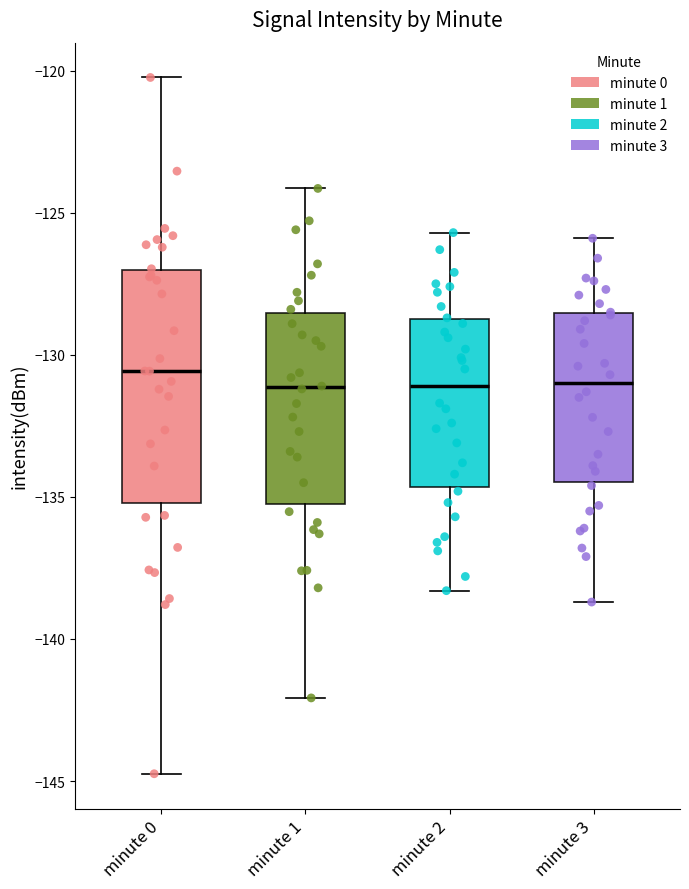

Reading left to right, read every box against the y-axis: the position of its median line, the range the box covers, and the ends of its whiskers. The values are not printed on the chart, so give them approximately, as read against the axis.

minute 0: median -130.5, box -135.0 to -127.0, whiskers -144.5 to -120.0
minute 1: median -131.0, box -135.5 to -128.5, whiskers -142.0 to -124.0
minute 2: median -131.0, box -134.5 to -128.5, whiskers -138.5 to -125.5
minute 3: median -131.0, box -134.5 to -128.5, whiskers -138.5 to -126.0